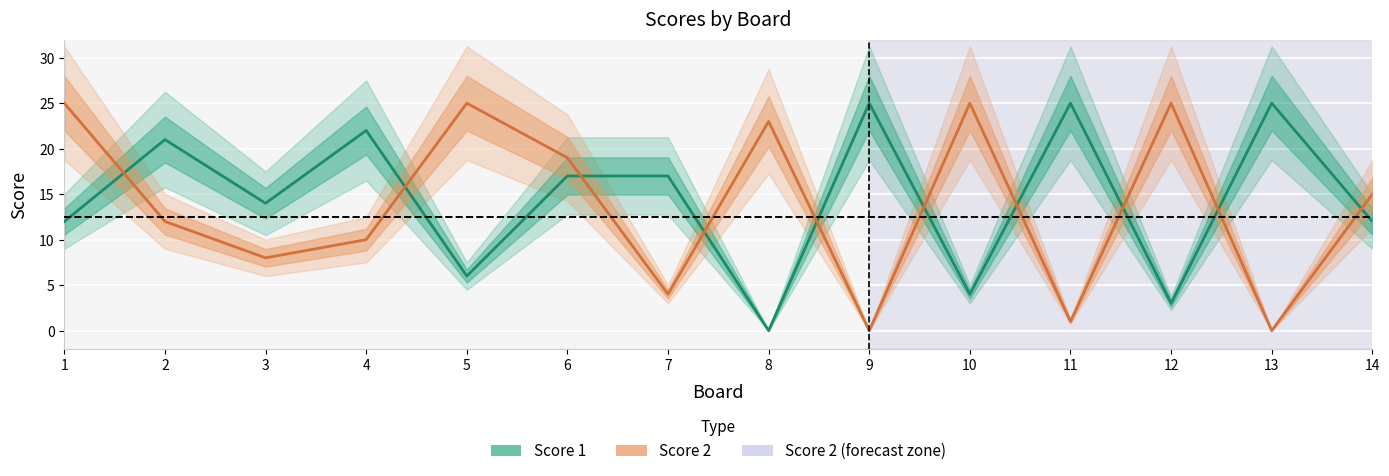

At which category is the sum across all series the highest?

1